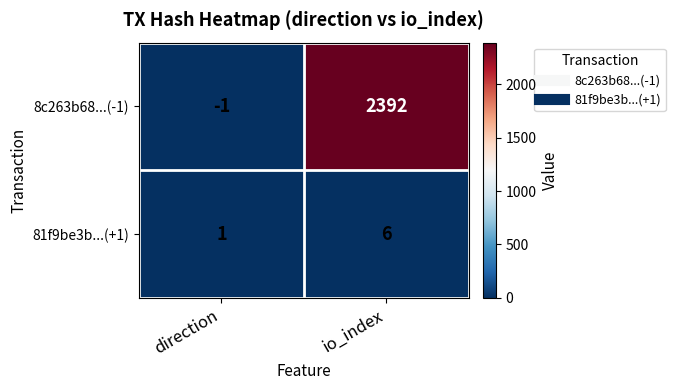

True or false: 8c263b68...(-1) has a value of 1313 at io_index.

False